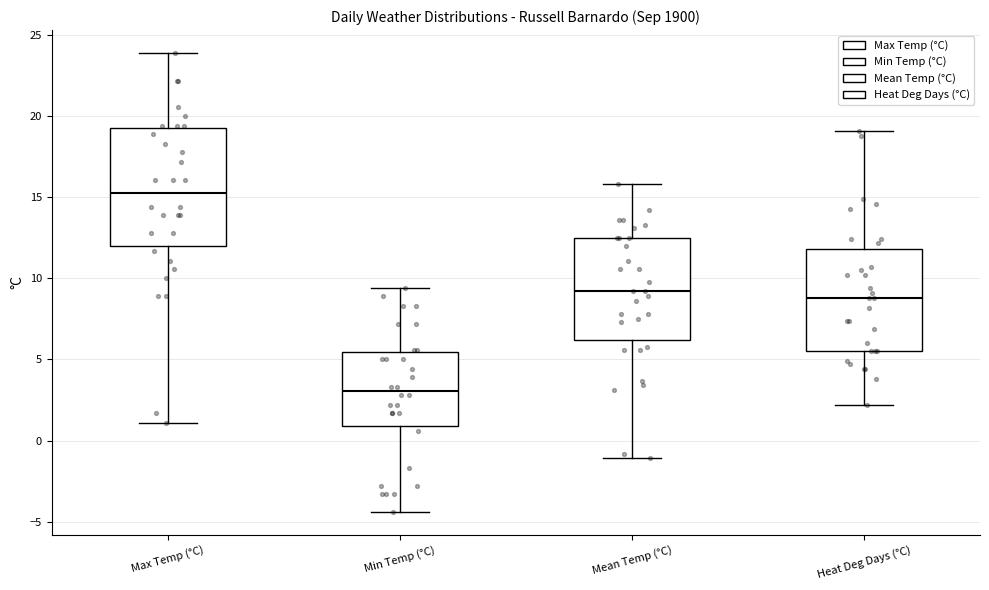

Reading left to right, transcribe this box plot: for each box, give where its median line is, the range the box spans, and where its two whiskers end, as read against the y-axis. The values are not printed on the chart, so give them approximately, as read against the axis.

Max Temp (°C): median 15.5, box 12.0 to 19.5, whiskers 1.0 to 24.0
Min Temp (°C): median 3.0, box 1.0 to 5.5, whiskers -4.5 to 9.5
Mean Temp (°C): median 9.0, box 6.0 to 12.5, whiskers -1.0 to 16.0
Heat Deg Days (°C): median 9.0, box 5.5 to 12.0, whiskers 2.0 to 19.0